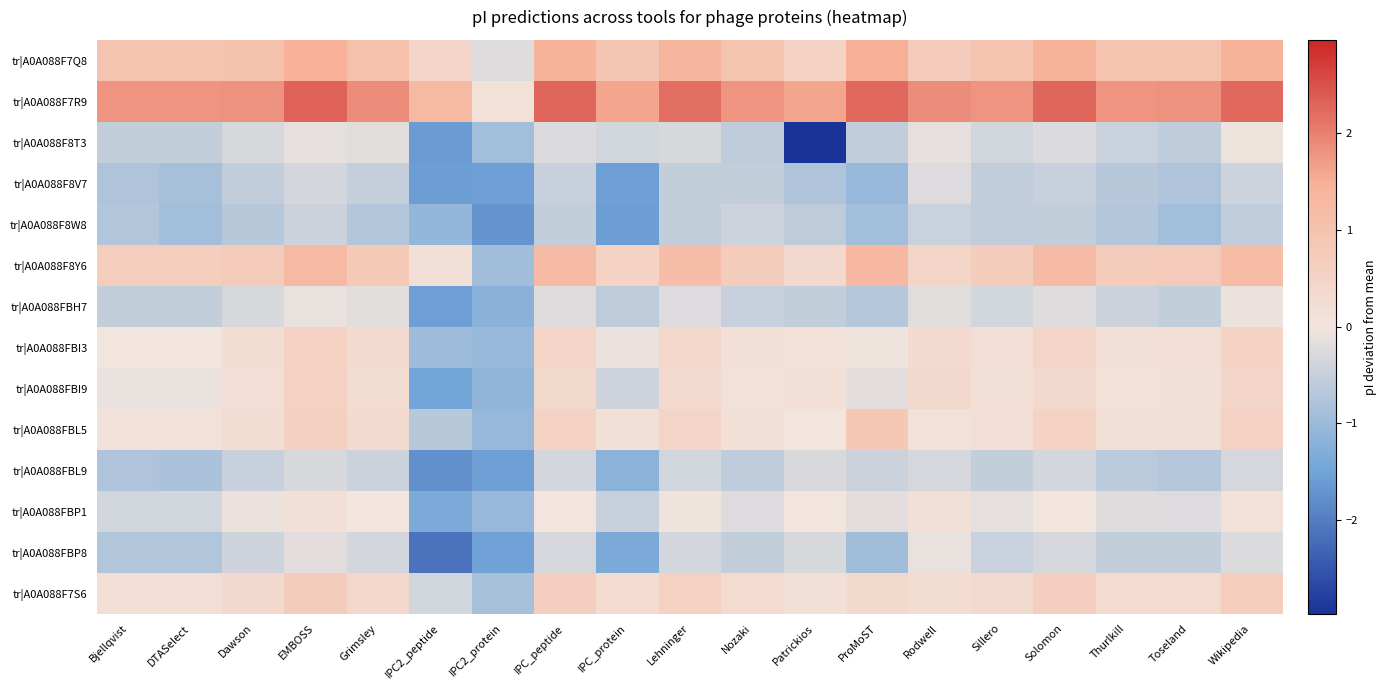

Reading left to right, transcribe all the data shown in this chart.

tr|A0A088F7Q8: Bjellqvist=1.0	DTASelect=1.0	Dawson=1.0	EMBOSS=1.5	Grimsley=1.0	IPC2_peptide=0.4	IPC2_protein=-0.2	IPC_peptide=1.5	IPC_protein=0.9	Lehninger=1.3	Nozaki=1.0	Patrickios=0.5	ProMoST=1.5	Rodwell=0.7	Sillero=1.0	Solomon=1.5	Thurlkill=1.0	Toseland=1.0	Wikipedia=1.4
tr|A0A088F7R9: Bjellqvist=1.8	DTASelect=1.8	Dawson=1.8	EMBOSS=2.3	Grimsley=1.9	IPC2_peptide=1.3	IPC2_protein=0.1	IPC_peptide=2.3	IPC_protein=1.6	Lehninger=2.2	Nozaki=1.8	Patrickios=1.6	ProMoST=2.3	Rodwell=1.9	Sillero=1.8	Solomon=2.3	Thurlkill=1.8	Toseland=1.8	Wikipedia=2.3
tr|A0A088F8T3: Bjellqvist=-0.5	DTASelect=-0.6	Dawson=-0.3	EMBOSS=-0.2	Grimsley=-0.2	IPC2_peptide=-1.6	IPC2_protein=-0.9	IPC_peptide=-0.3	IPC_protein=-0.4	Lehninger=-0.3	Nozaki=-0.6	Patrickios=-3.0	ProMoST=-0.6	Rodwell=-0.1	Sillero=-0.4	Solomon=-0.3	Thurlkill=-0.5	Toseland=-0.6	Wikipedia=-0.1
tr|A0A088F8V7: Bjellqvist=-0.8	DTASelect=-0.9	Dawson=-0.6	EMBOSS=-0.4	Grimsley=-0.5	IPC2_peptide=-1.6	IPC2_protein=-1.5	IPC_peptide=-0.5	IPC_protein=-1.5	Lehninger=-0.5	Nozaki=-0.5	Patrickios=-0.8	ProMoST=-1.1	Rodwell=-0.2	Sillero=-0.6	Solomon=-0.5	Thurlkill=-0.7	Toseland=-0.8	Wikipedia=-0.4
tr|A0A088F8W8: Bjellqvist=-0.8	DTASelect=-0.9	Dawson=-0.7	EMBOSS=-0.5	Grimsley=-0.7	IPC2_peptide=-1.1	IPC2_protein=-1.7	IPC_peptide=-0.6	IPC_protein=-1.6	Lehninger=-0.6	Nozaki=-0.4	Patrickios=-0.6	ProMoST=-0.9	Rodwell=-0.5	Sillero=-0.6	Solomon=-0.6	Thurlkill=-0.7	Toseland=-0.9	Wikipedia=-0.6
tr|A0A088F8Y6: Bjellqvist=0.7	DTASelect=0.7	Dawson=0.7	EMBOSS=1.2	Grimsley=0.8	IPC2_peptide=0.2	IPC2_protein=-0.9	IPC_peptide=1.2	IPC_protein=0.5	Lehninger=1.1	Nozaki=0.7	Patrickios=0.4	ProMoST=1.3	Rodwell=0.5	Sillero=0.7	Solomon=1.2	Thurlkill=0.7	Toseland=0.7	Wikipedia=1.2
tr|A0A088FBH7: Bjellqvist=-0.6	DTASelect=-0.6	Dawson=-0.3	EMBOSS=-0.1	Grimsley=-0.2	IPC2_peptide=-1.6	IPC2_protein=-1.2	IPC_peptide=-0.2	IPC_protein=-0.6	Lehninger=-0.2	Nozaki=-0.5	Patrickios=-0.5	ProMoST=-0.7	Rodwell=-0.2	Sillero=-0.4	Solomon=-0.2	Thurlkill=-0.5	Toseland=-0.5	Wikipedia=-0.1
tr|A0A088FBI3: Bjellqvist=0.0	DTASelect=0.0	Dawson=0.3	EMBOSS=0.6	Grimsley=0.3	IPC2_peptide=-1.0	IPC2_protein=-1.0	IPC_peptide=0.5	IPC_protein=-0.1	Lehninger=0.4	Nozaki=0.2	Patrickios=0.1	ProMoST=-0.0	Rodwell=0.3	Sillero=0.2	Solomon=0.4	Thurlkill=0.2	Toseland=0.2	Wikipedia=0.5
tr|A0A088FBI9: Bjellqvist=-0.1	DTASelect=-0.1	Dawson=0.2	EMBOSS=0.6	Grimsley=0.2	IPC2_peptide=-1.5	IPC2_protein=-1.1	IPC_peptide=0.4	IPC_protein=-0.4	Lehninger=0.3	Nozaki=0.1	Patrickios=0.1	ProMoST=-0.2	Rodwell=0.4	Sillero=0.1	Solomon=0.4	Thurlkill=0.1	Toseland=0.1	Wikipedia=0.4
tr|A0A088FBL5: Bjellqvist=0.1	DTASelect=0.1	Dawson=0.3	EMBOSS=0.6	Grimsley=0.3	IPC2_peptide=-0.7	IPC2_protein=-1.1	IPC_peptide=0.5	IPC_protein=0.2	Lehninger=0.5	Nozaki=0.1	Patrickios=0.0	ProMoST=0.8	Rodwell=0.1	Sillero=0.2	Solomon=0.5	Thurlkill=0.2	Toseland=0.2	Wikipedia=0.6
tr|A0A088FBL9: Bjellqvist=-0.8	DTASelect=-0.8	Dawson=-0.5	EMBOSS=-0.3	Grimsley=-0.5	IPC2_peptide=-1.7	IPC2_protein=-1.6	IPC_peptide=-0.4	IPC_protein=-1.2	Lehninger=-0.4	Nozaki=-0.6	Patrickios=-0.3	ProMoST=-0.5	Rodwell=-0.3	Sillero=-0.6	Solomon=-0.4	Thurlkill=-0.6	Toseland=-0.7	Wikipedia=-0.3
tr|A0A088FBP1: Bjellqvist=-0.4	DTASelect=-0.4	Dawson=-0.1	EMBOSS=0.1	Grimsley=-0.0	IPC2_peptide=-1.4	IPC2_protein=-1.1	IPC_peptide=0.0	IPC_protein=-0.5	Lehninger=-0.0	Nozaki=-0.2	Patrickios=0.0	ProMoST=-0.2	Rodwell=0.2	Sillero=-0.2	Solomon=0.0	Thurlkill=-0.2	Toseland=-0.2	Wikipedia=0.1
tr|A0A088FBP8: Bjellqvist=-0.7	DTASelect=-0.8	Dawson=-0.4	EMBOSS=-0.2	Grimsley=-0.3	IPC2_peptide=-2.1	IPC2_protein=-1.5	IPC_peptide=-0.3	IPC_protein=-1.4	Lehninger=-0.3	Nozaki=-0.5	Patrickios=-0.3	ProMoST=-0.9	Rodwell=-0.1	Sillero=-0.5	Solomon=-0.3	Thurlkill=-0.5	Toseland=-0.6	Wikipedia=-0.3
tr|A0A088F7S6: Bjellqvist=0.2	DTASelect=0.2	Dawson=0.4	EMBOSS=0.7	Grimsley=0.4	IPC2_peptide=-0.4	IPC2_protein=-0.9	IPC_peptide=0.6	IPC_protein=0.3	Lehninger=0.6	Nozaki=0.3	Patrickios=0.2	ProMoST=0.4	Rodwell=0.3	Sillero=0.3	Solomon=0.6	Thurlkill=0.3	Toseland=0.3	Wikipedia=0.7